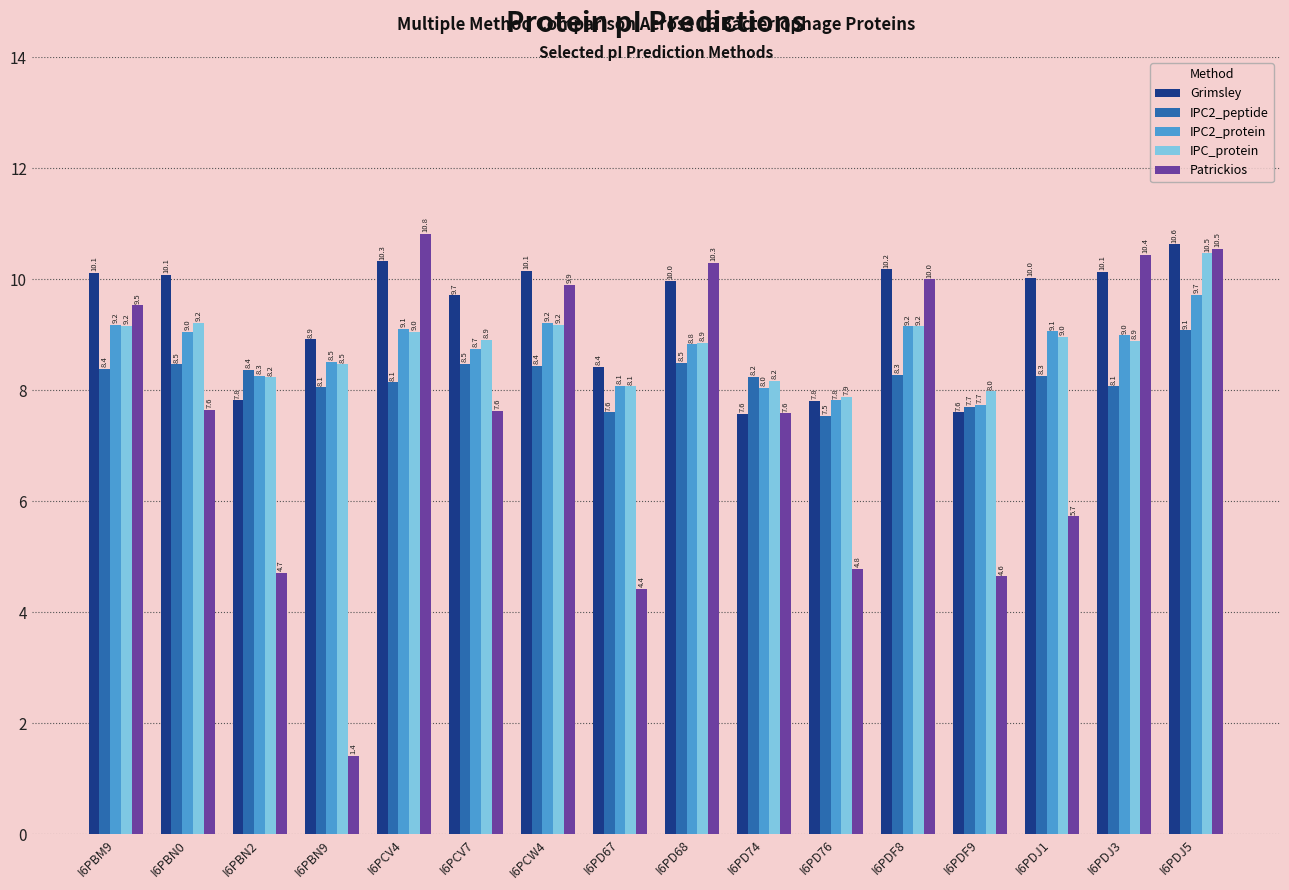

What is the minimum value shown in the chart?

1.4